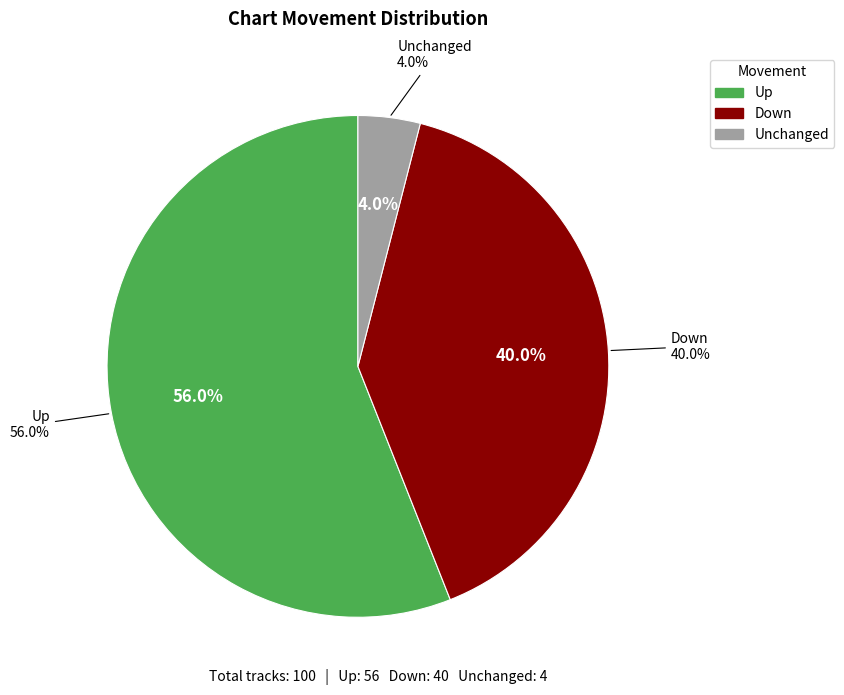

Is it true that up is 56% of the pie?

True